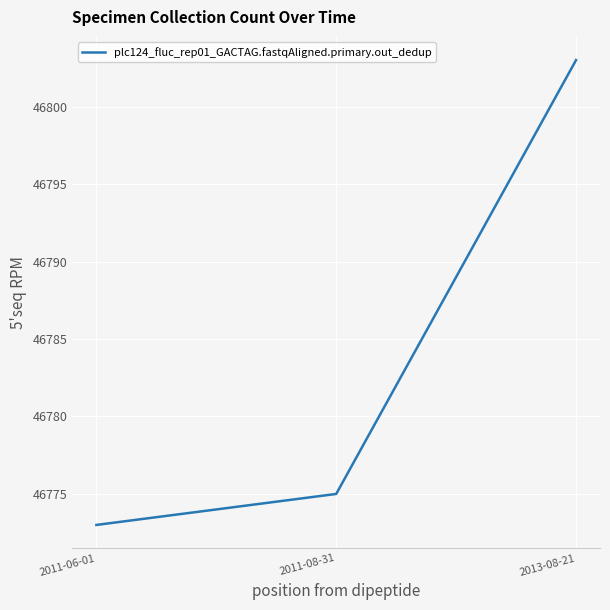

What is the change in value from 2011-06-01 to 2013-08-21?

+30